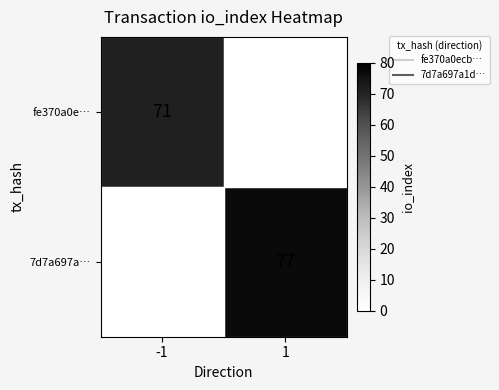

True or false: fe370a0e… has a value of 36 at -1.

False